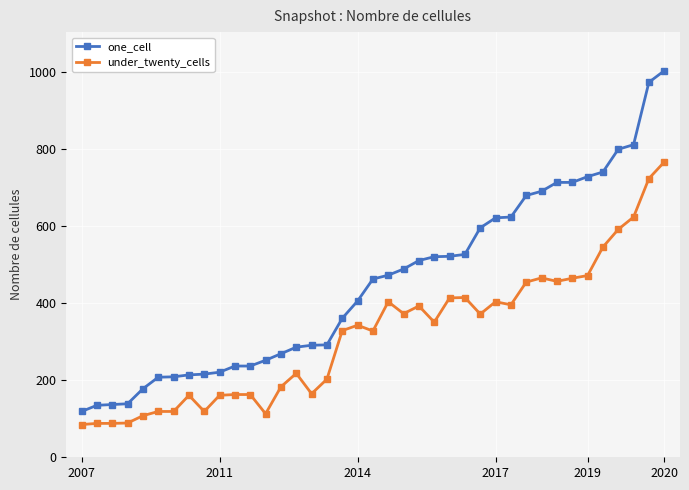

What is the lowest value of the under_twenty_cells series?

85